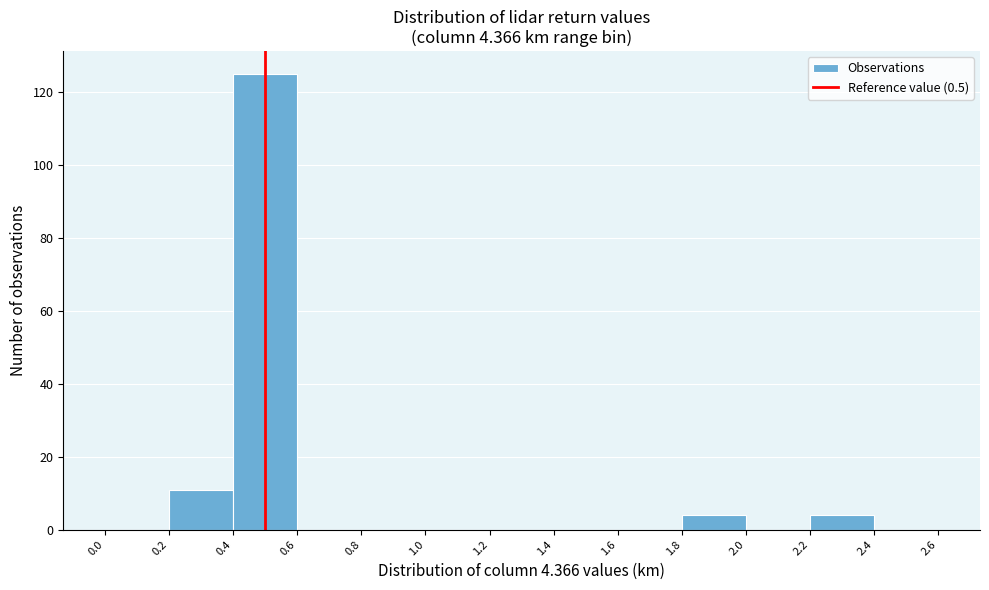

What is the height of the bar covering 0.4 to 0.6 on the x-axis? The values are not printed on the chart, so give them approximately, as read against the axis.

126